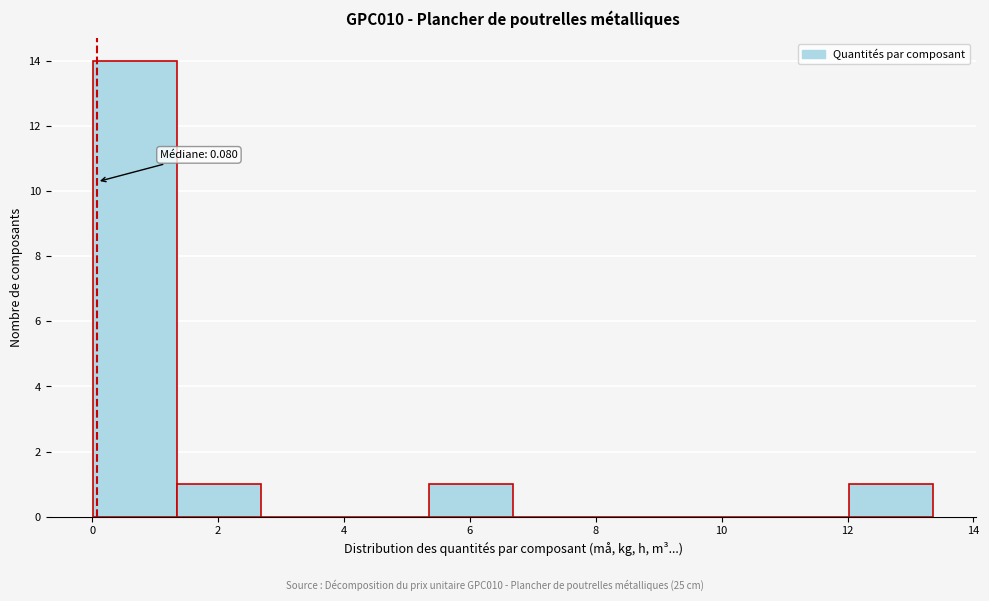

Over which range of the x-axis is the bar tallest?

0.0 to 1.4